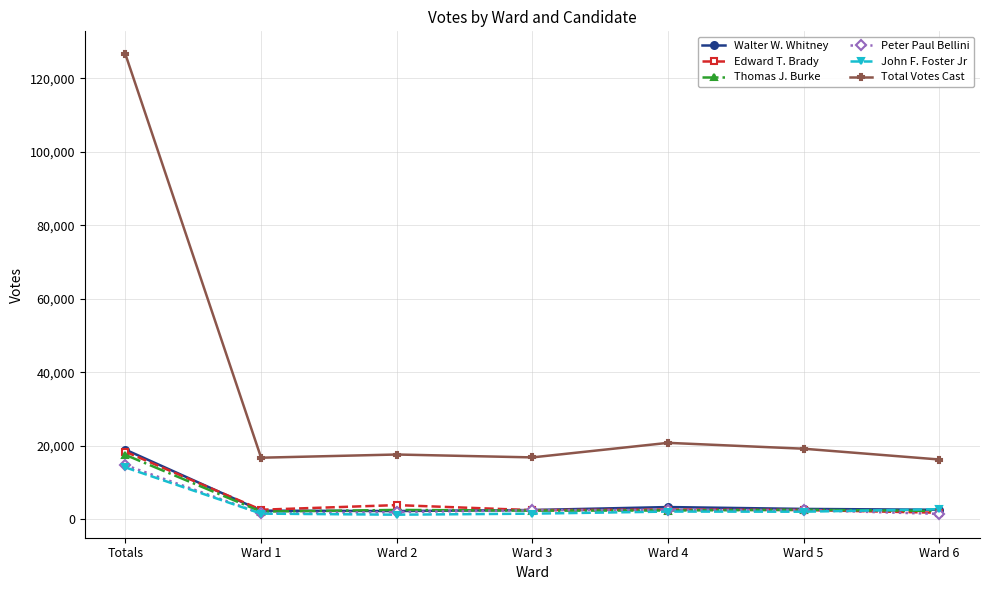

What is the lowest value of the Thomas J. Burke series?

2126